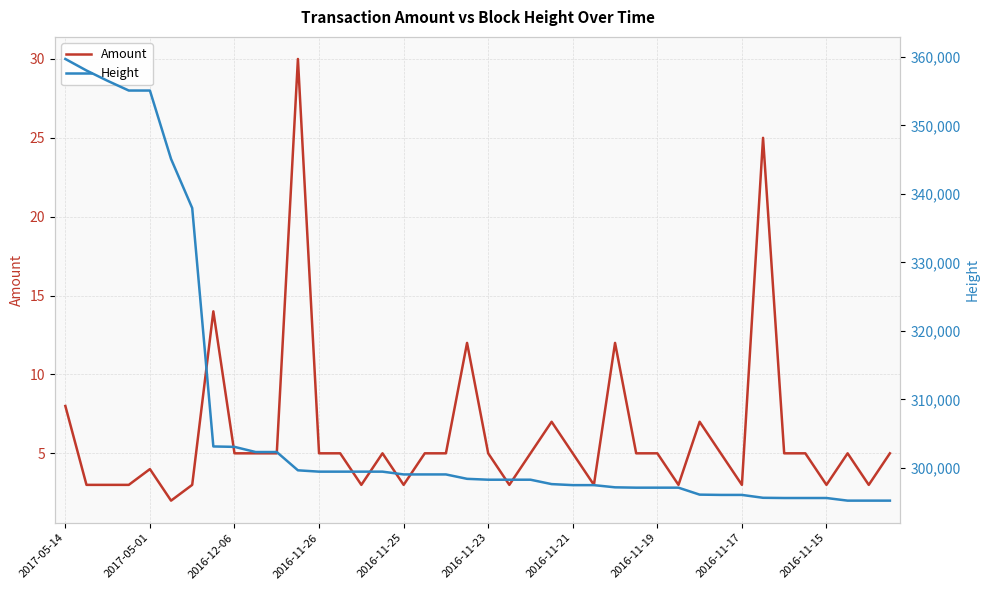

What is the smallest value displayed?

2